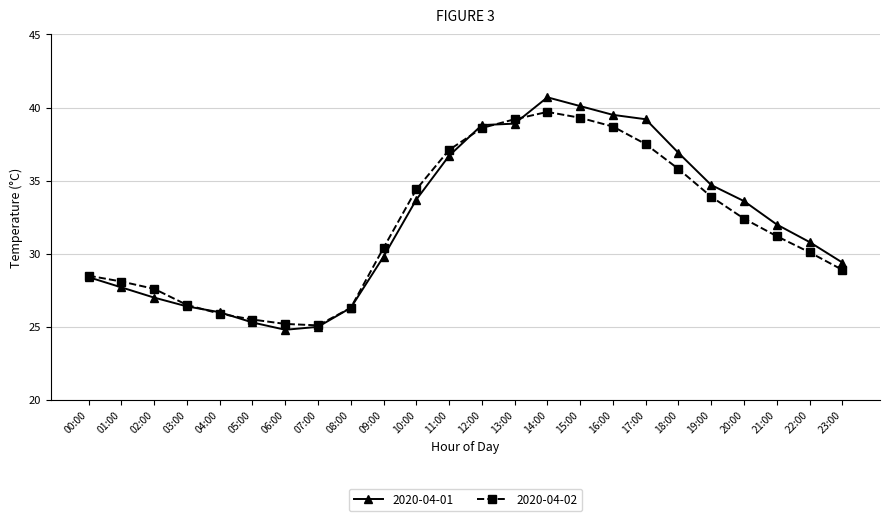

What is the label of the 18th point from the left?

17:00